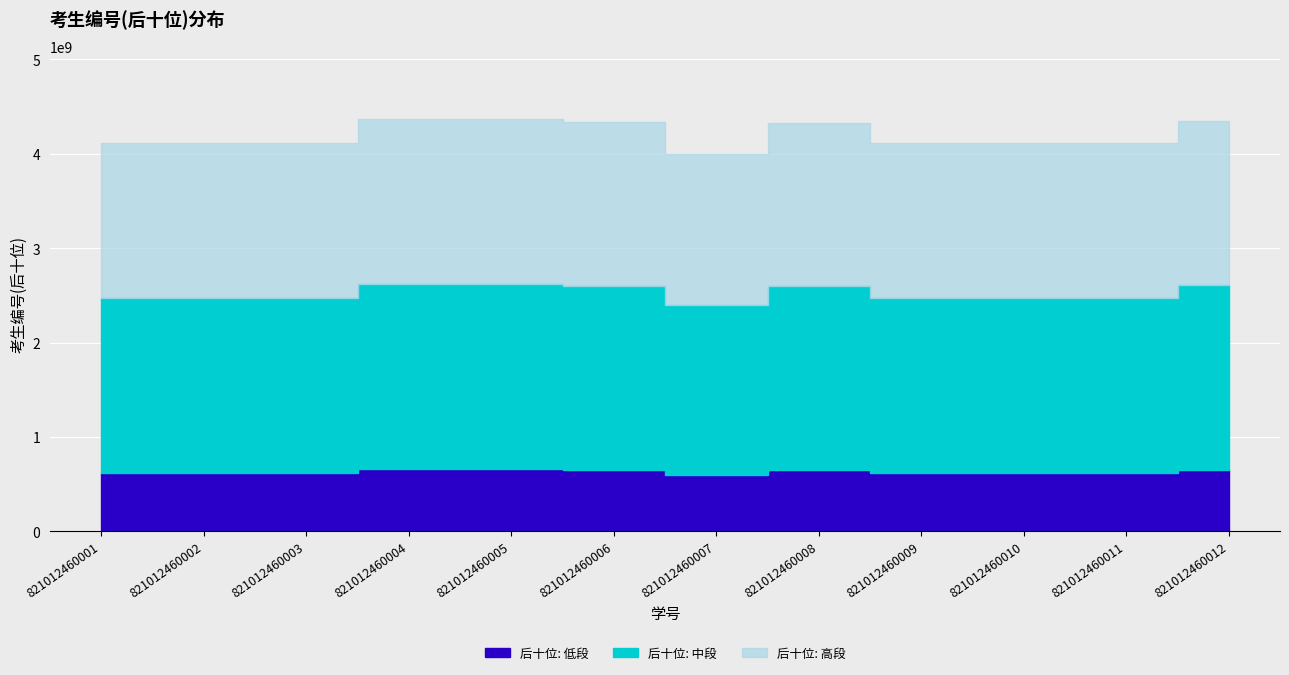

Is it true that the value at 821012460007 is 2672502307?

False